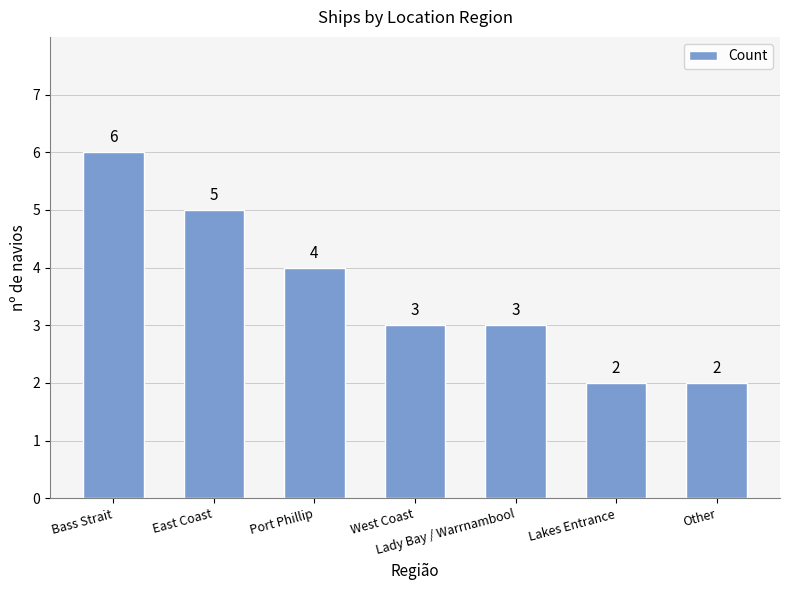

The chart shows a value of 3 at West Coast. True or false?

True